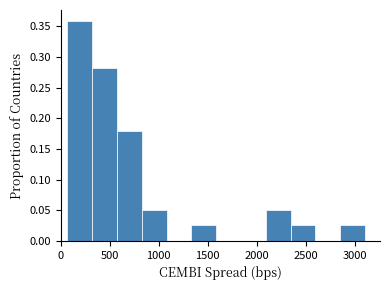

Reading left to right, list every bar in this chart as the range it spans on the x-axis followed by its height. Neither the bar edges nor the heights are printed on the chart, so give them approximately, as read against the axes.

50 to 300: 0.360
300 to 550: 0.280
550 to 850: 0.180
850 to 1100: 0.050
1100 to 1350: 0
1350 to 1600: 0.025
1600 to 1850: 0
1850 to 2100: 0
2100 to 2350: 0.050
2350 to 2600: 0.025
2600 to 2850: 0
2850 to 3100: 0.025